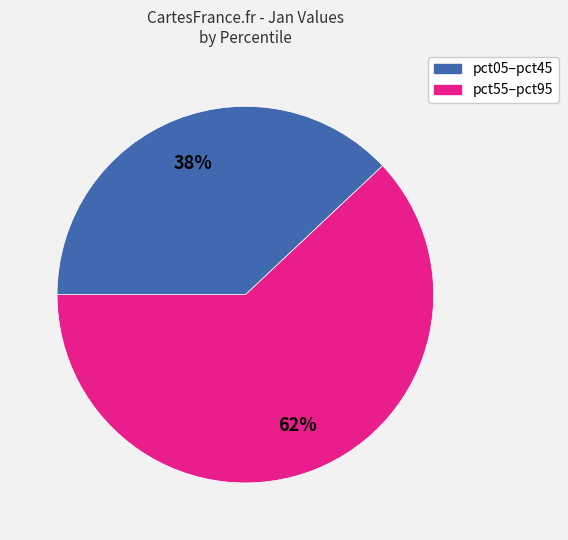

Which category has the smallest portion of the pie?

pct55–pct95